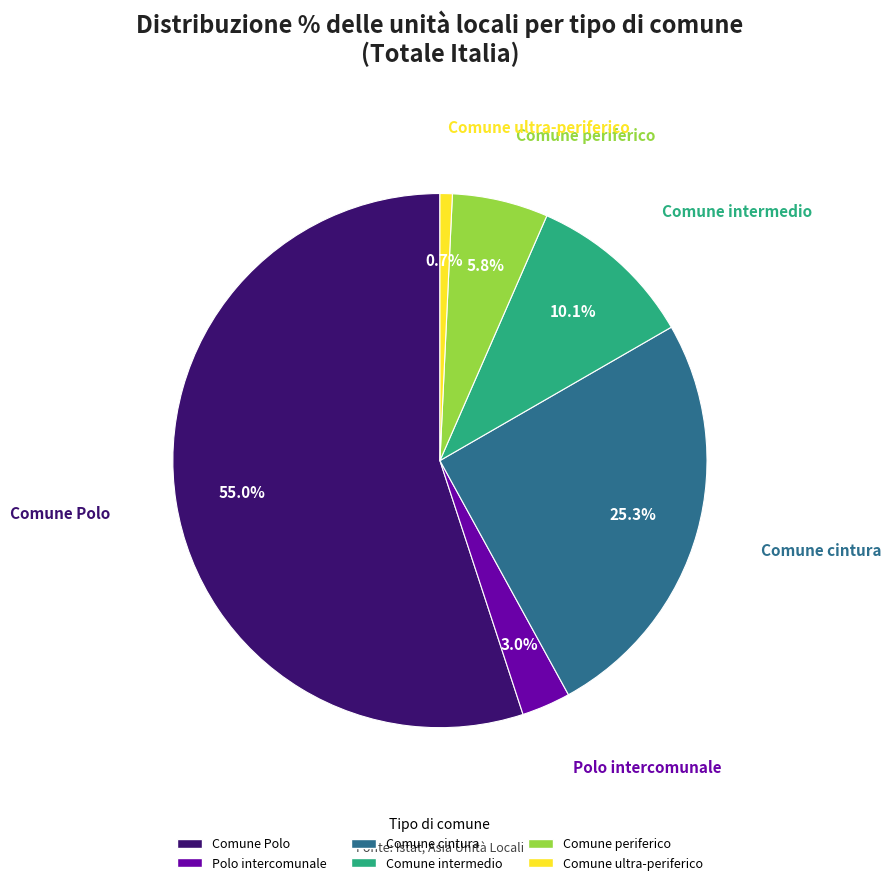

Is there any slice that represents more than half of the pie?

Yes